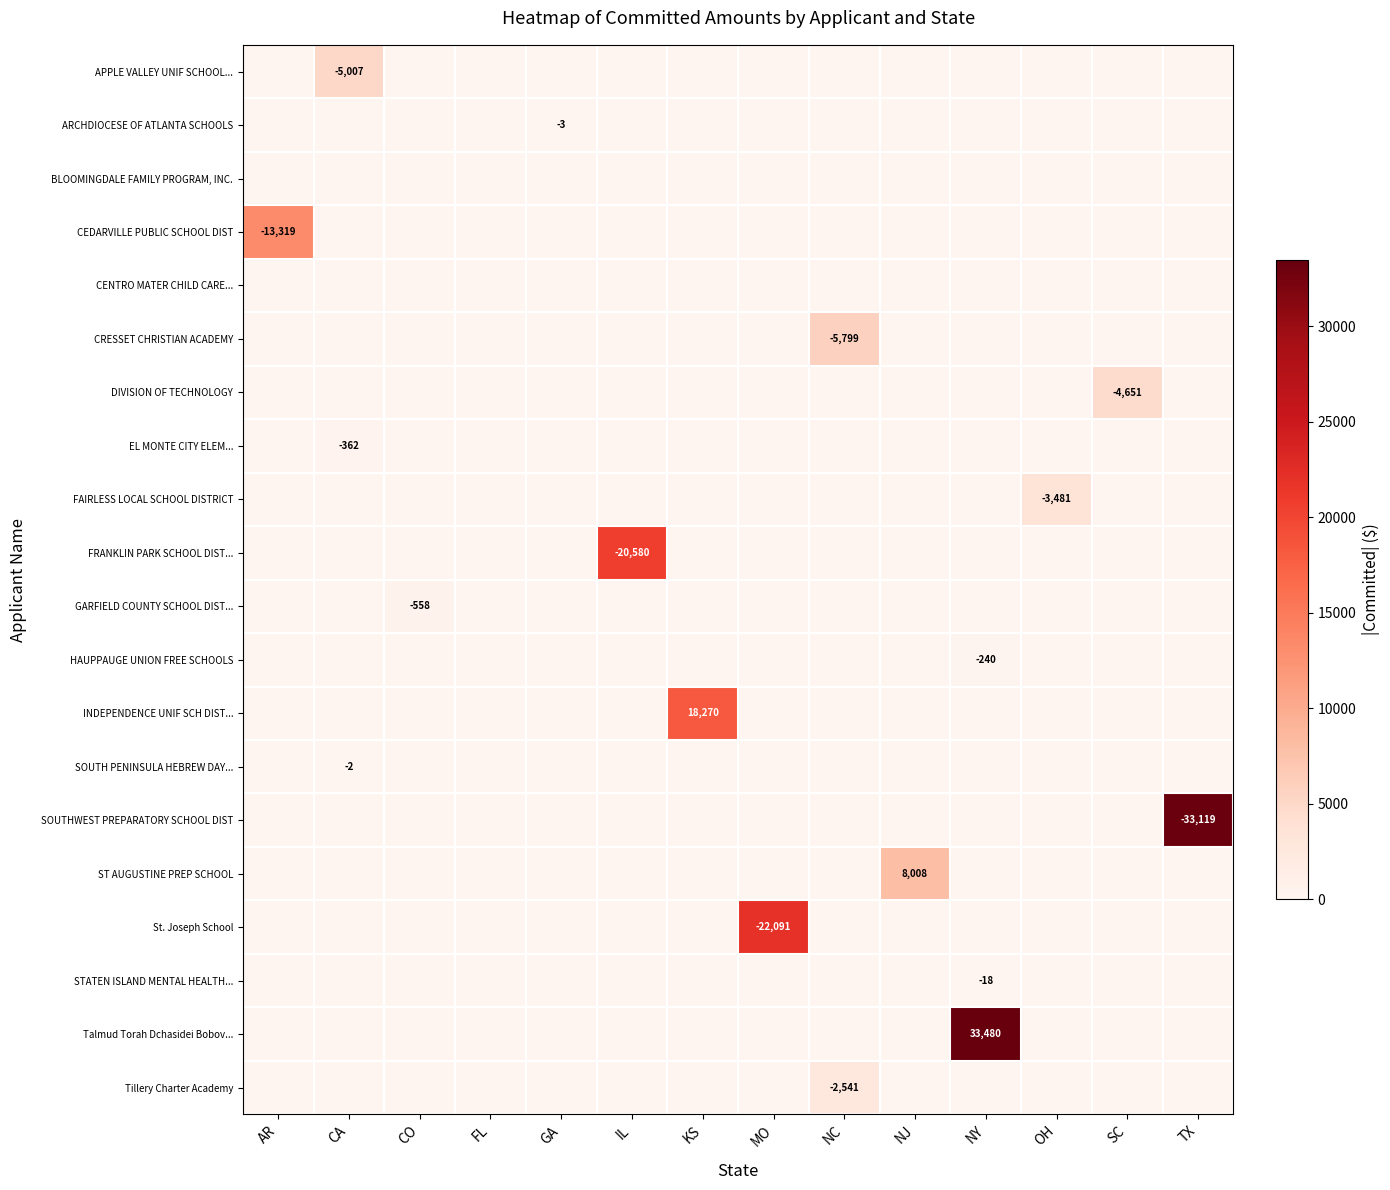

At AR, list the series in order from smallest to largest.

APPLE VALLEY UNIF SCHOOL..., ARCHDIOCESE OF ATLANTA SCHOOLS, BLOOMINGDALE FAMILY PROGRAM, INC., CENTRO MATER CHILD CARE..., CRESSET CHRISTIAN ACADEMY, DIVISION OF TECHNOLOGY, EL MONTE CITY ELEM..., FAIRLESS LOCAL SCHOOL DISTRICT, FRANKLIN PARK SCHOOL DIST..., GARFIELD COUNTY SCHOOL DIST..., HAUPPAUGE UNION FREE SCHOOLS, INDEPENDENCE UNIF SCH DIST..., SOUTH PENINSULA HEBREW DAY..., SOUTHWEST PREPARATORY SCHOOL DIST, ST AUGUSTINE PREP SCHOOL, St. Joseph School, STATEN ISLAND MENTAL HEALTH..., Talmud Torah Dchasidei Bobov..., Tillery Charter Academy, CEDARVILLE PUBLIC SCHOOL DIST